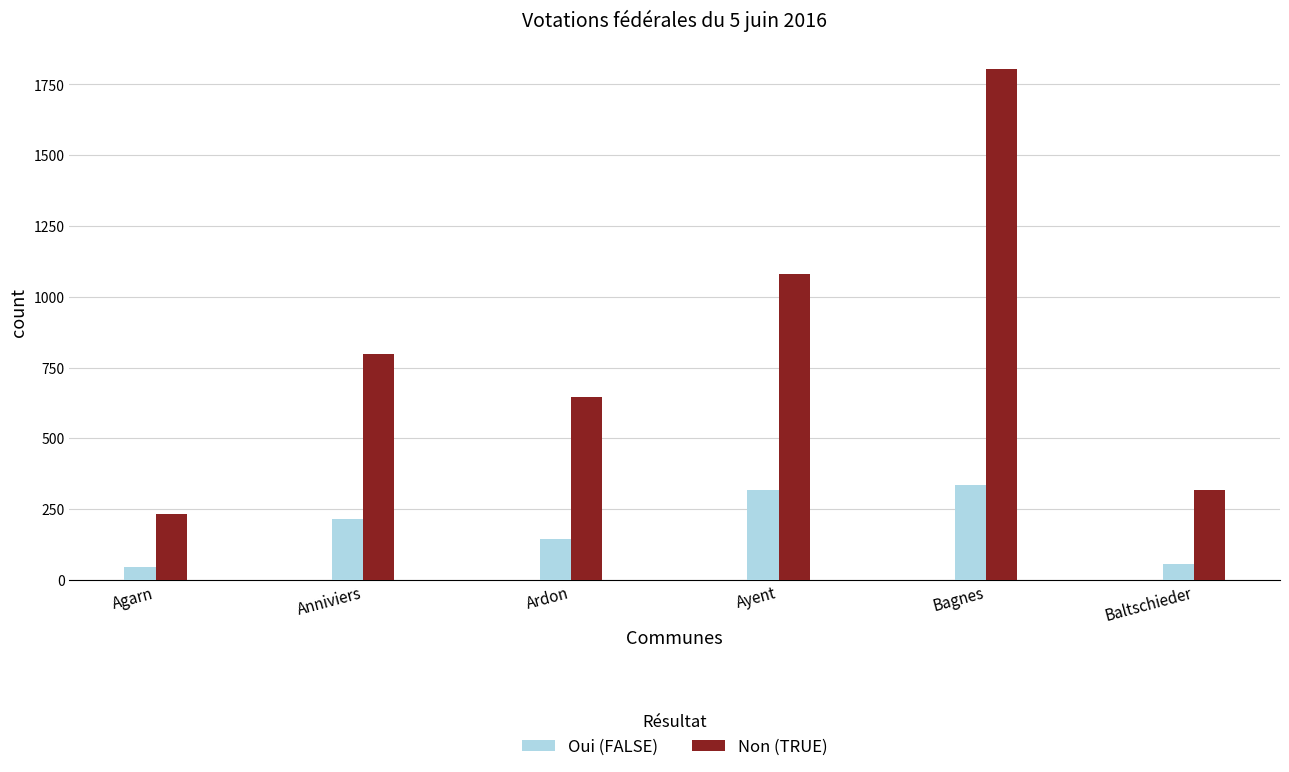

Is it true that Non (TRUE) equals 1081 at Ayent?

True